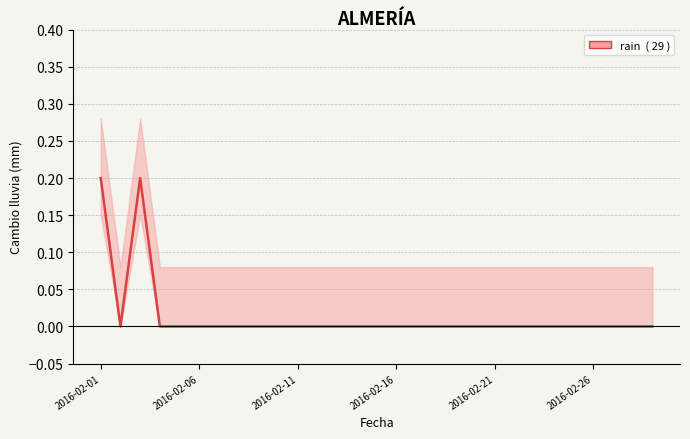

Which has a higher value, 26 or 17?

26